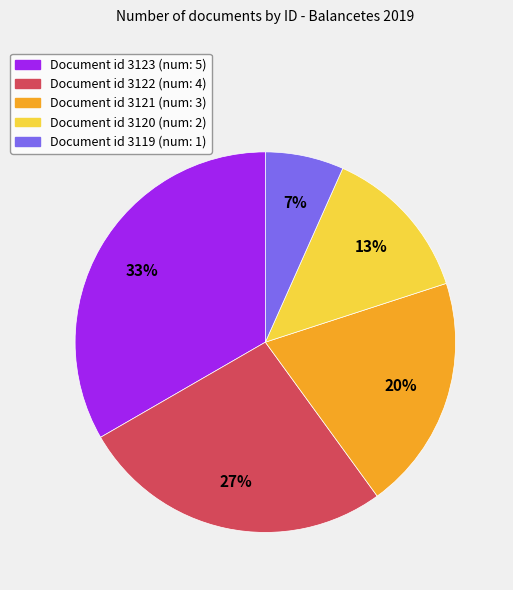

True or false: Document id 3122 (num: 4) accounts for 27% of the total.

True